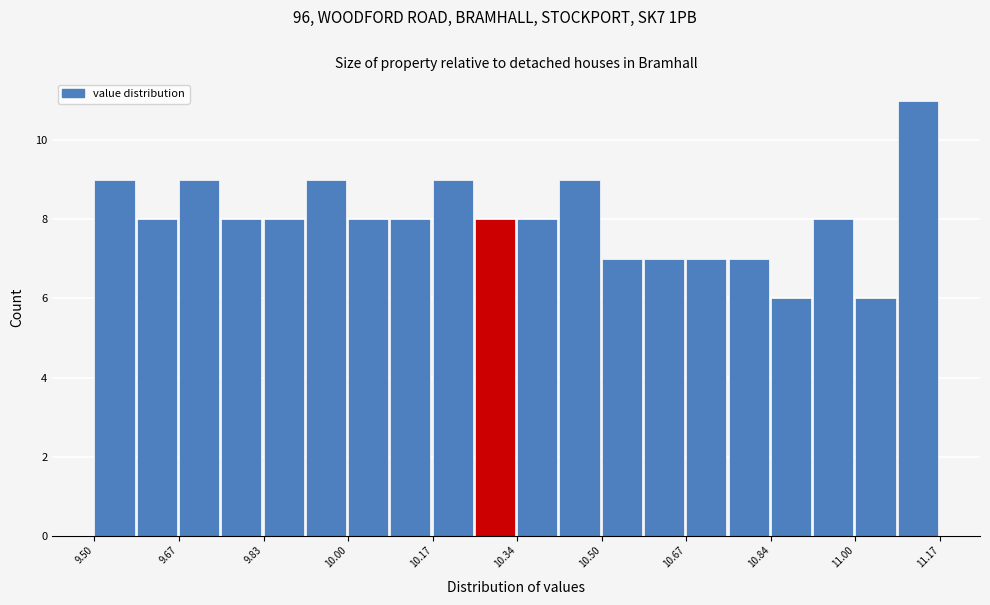

Which range on the x-axis has the tallest bar?

11.08 to 11.18